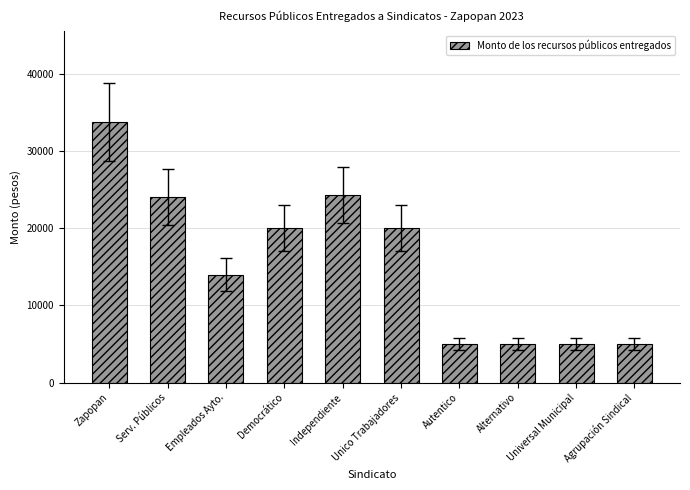

What is the sum of all values?

156104